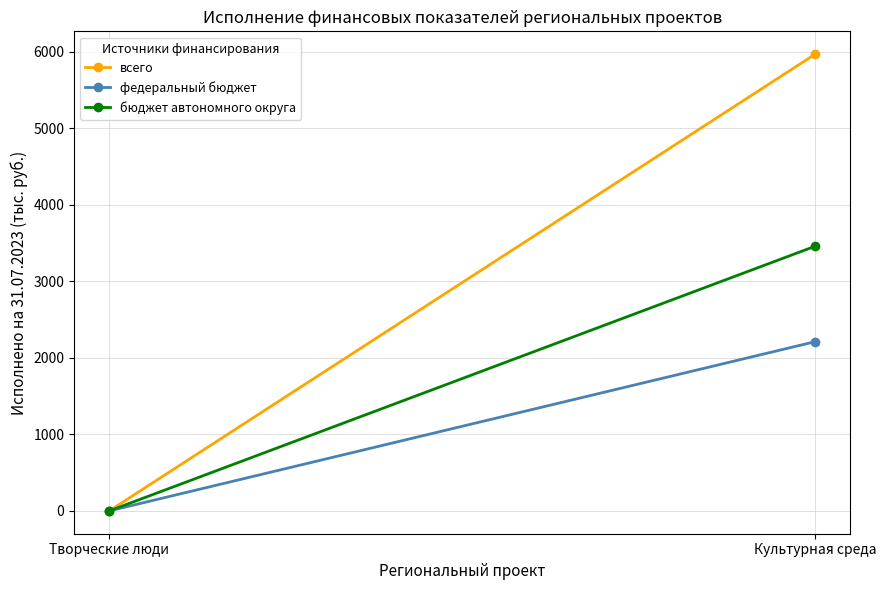

Which series has the largest total across all categories?

всего